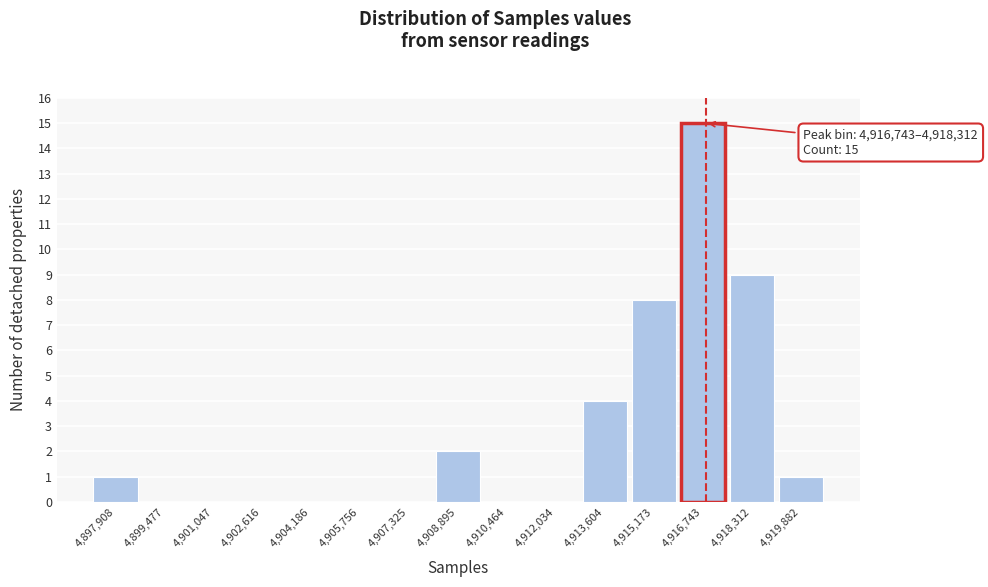

Reading left to right, what are all the values shown in this chart?

4,897,908=1	4,899,477=0	4,901,047=0	4,902,616=0	4,904,186=0	4,905,756=0	4,907,325=0	4,908,895=2	4,910,464=0	4,912,034=0	4,913,604=4	4,915,173=8	4,916,743=15	4,918,312=9	4,919,882=1